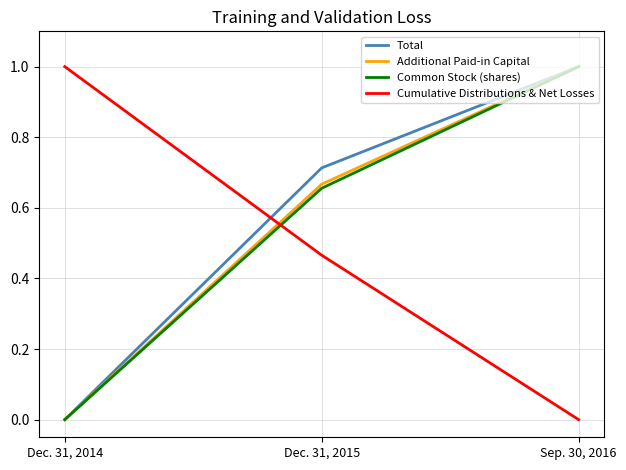

What are all the series names shown in the legend?

Total, Additional Paid-in Capital, Common Stock (shares), Cumulative Distributions & Net Losses